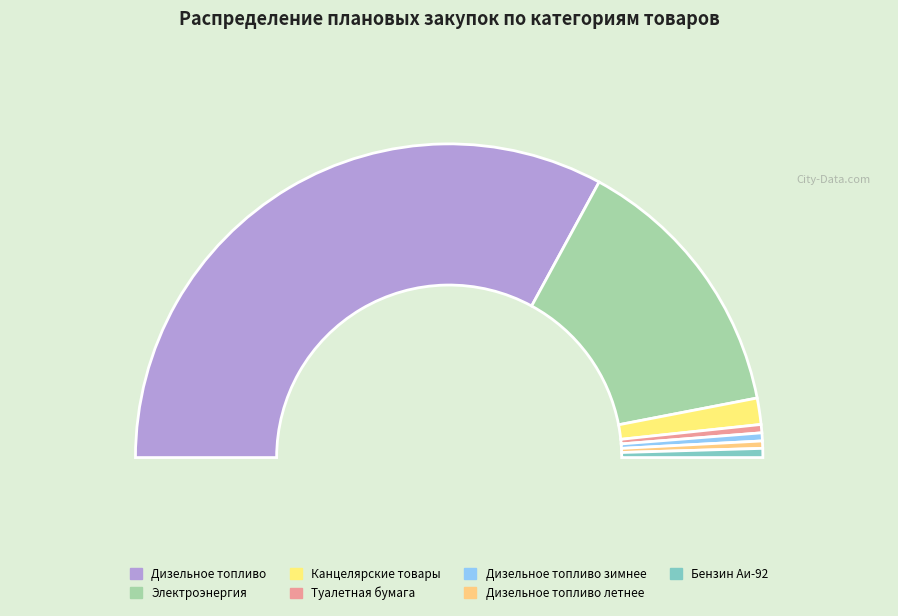

Do Бензин Аи-92 and Дизельное топливо летнее together represent more than half of the pie?

No